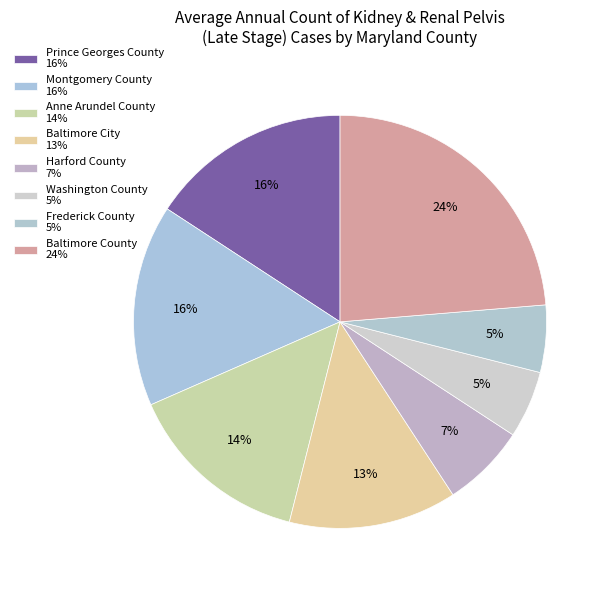

What is the largest slice in the pie chart?

Baltimore County